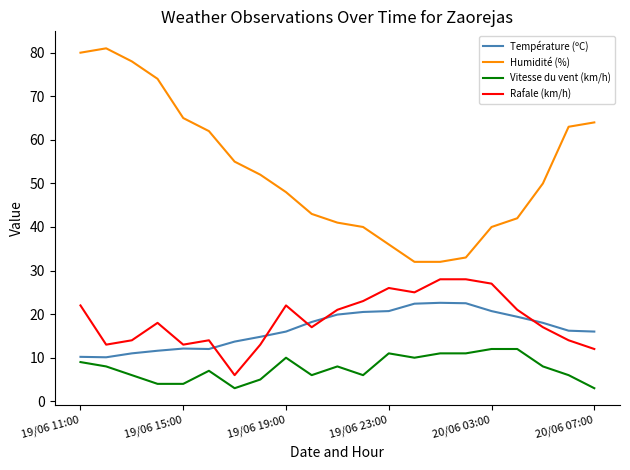

True or false: Vitesse du vent (km/h) and Température (ºC) cross at least once.

False